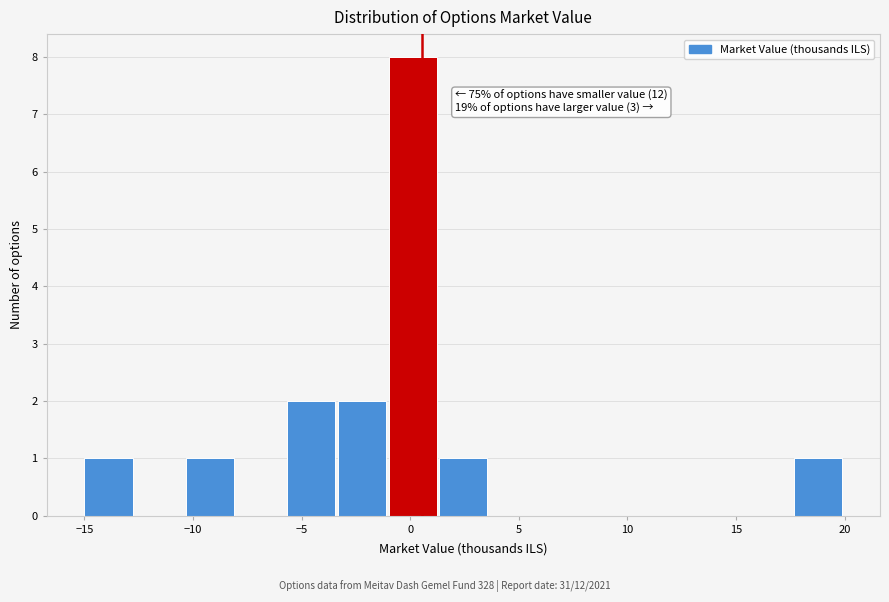

Which range on the x-axis has the tallest bar?

-1.0 to 1.5